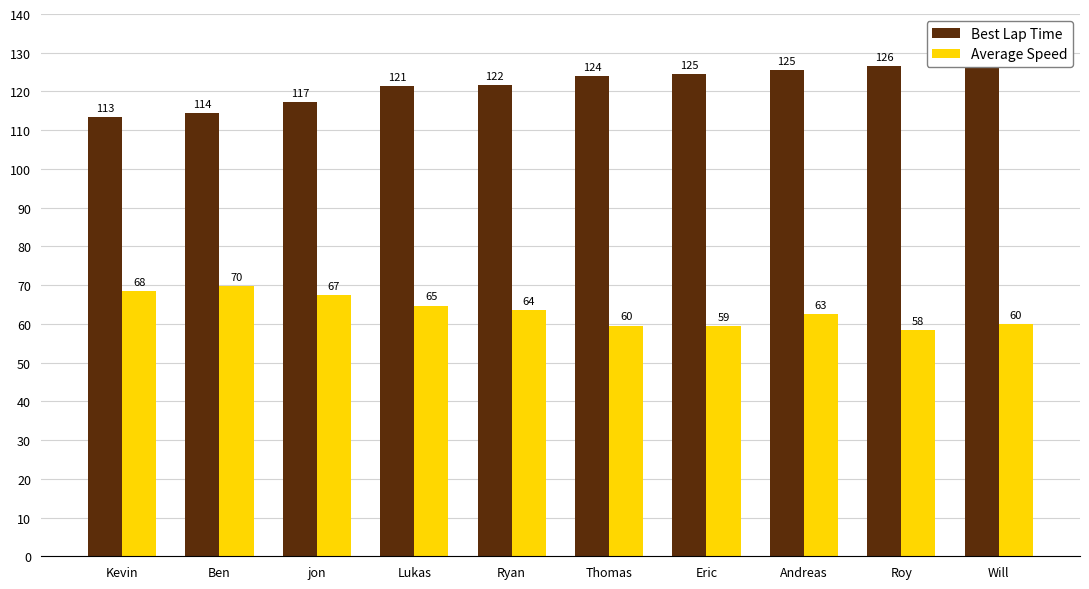

What is the sum of the Average Speed values at Kevin and Andreas?

130.9